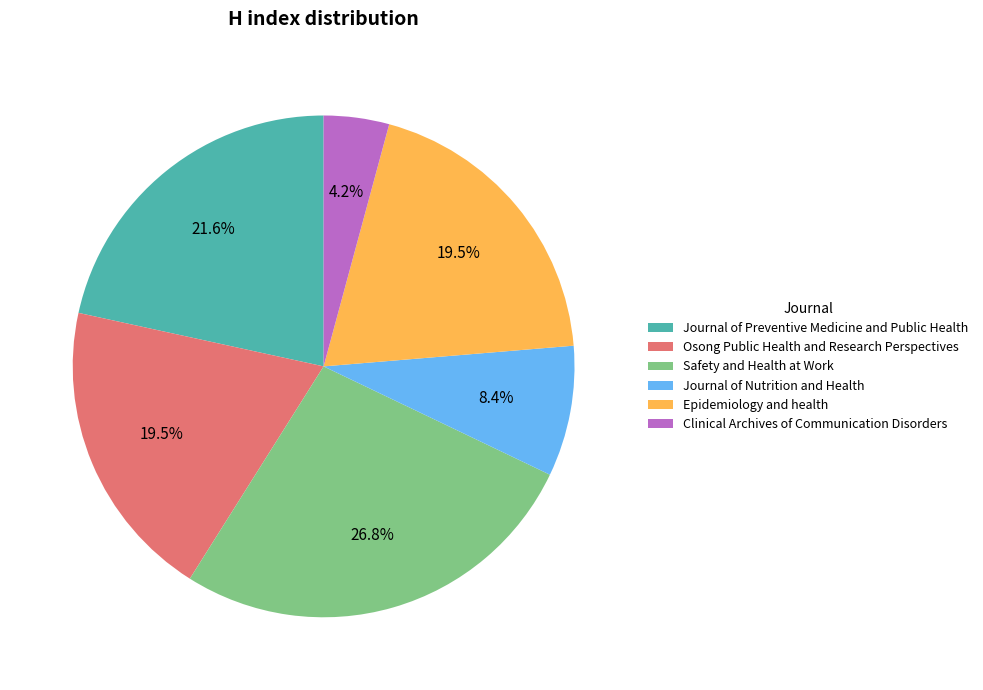

To the nearest percent, what is the combined percentage of Epidemiology and health and Journal of Preventive Medicine and Public Health?

41%